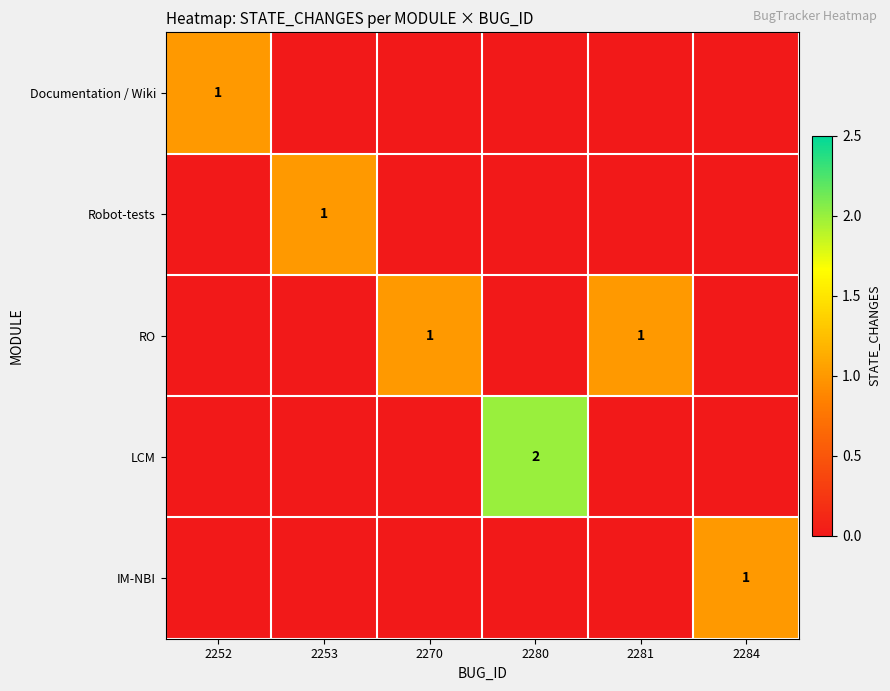

At which category does the chart reach its minimum across all series?

2253